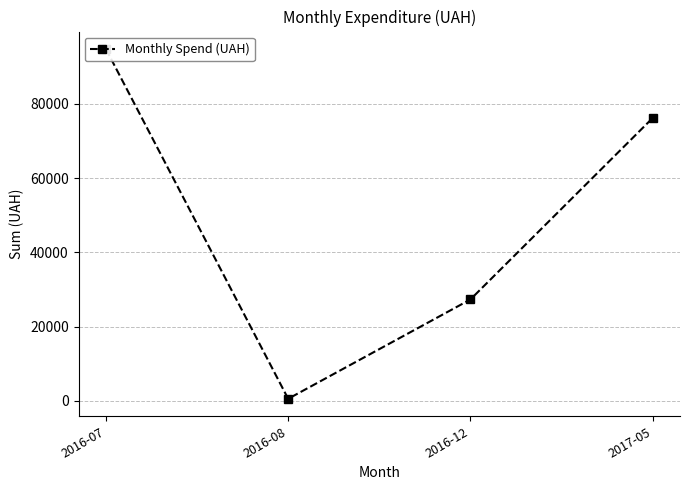

List the labels in order of value, largest first.

2016-07, 2017-05, 2016-12, 2016-08